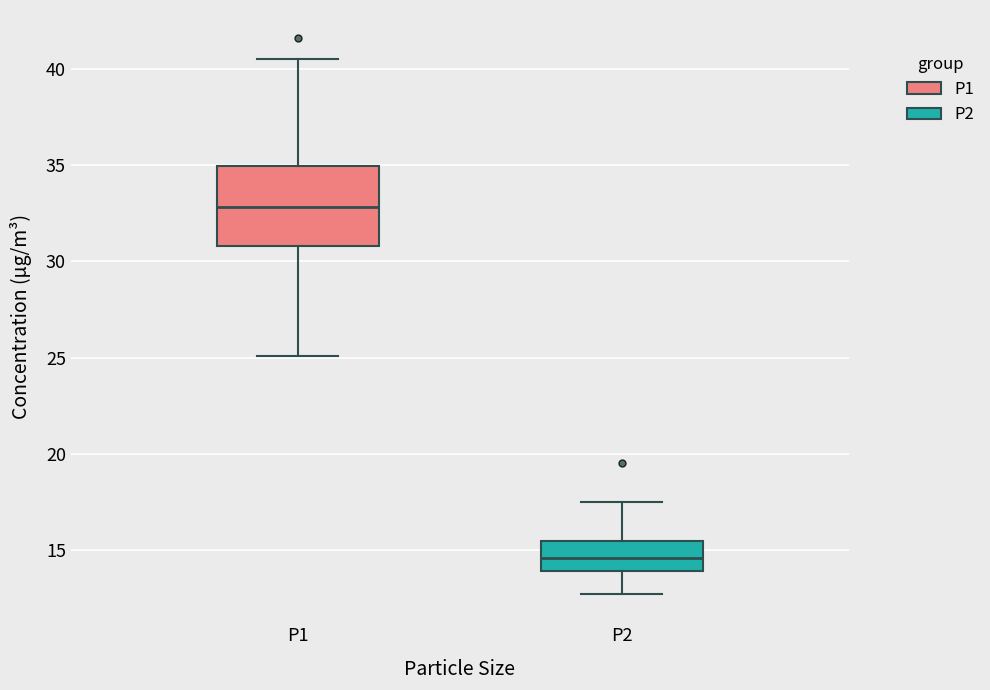

Comparing the boxes themselves (not the whiskers), which one is the tallest?

P1